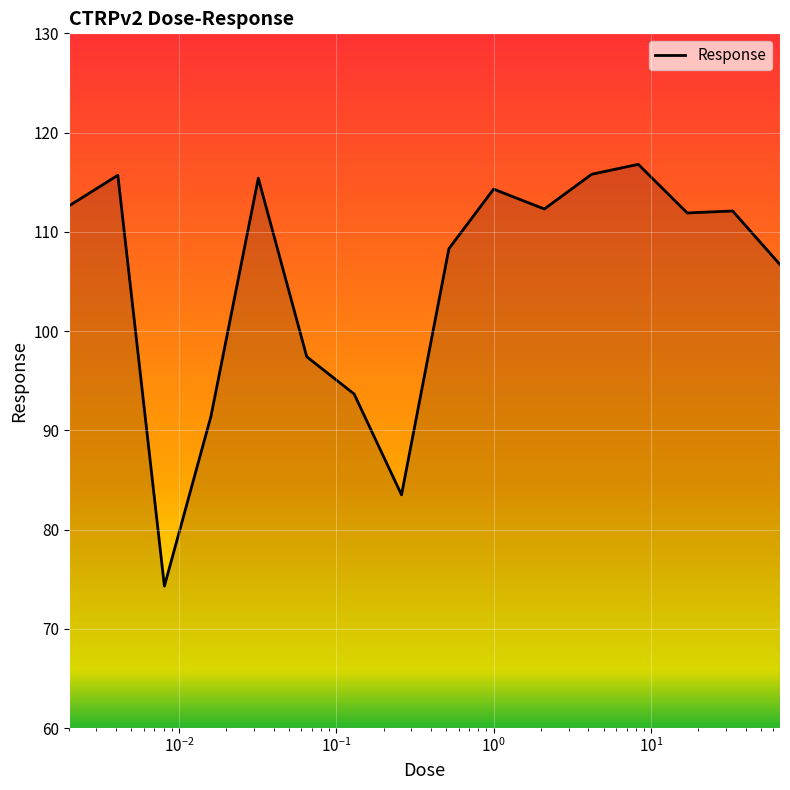

What is the maximum value shown in the chart?

116.8